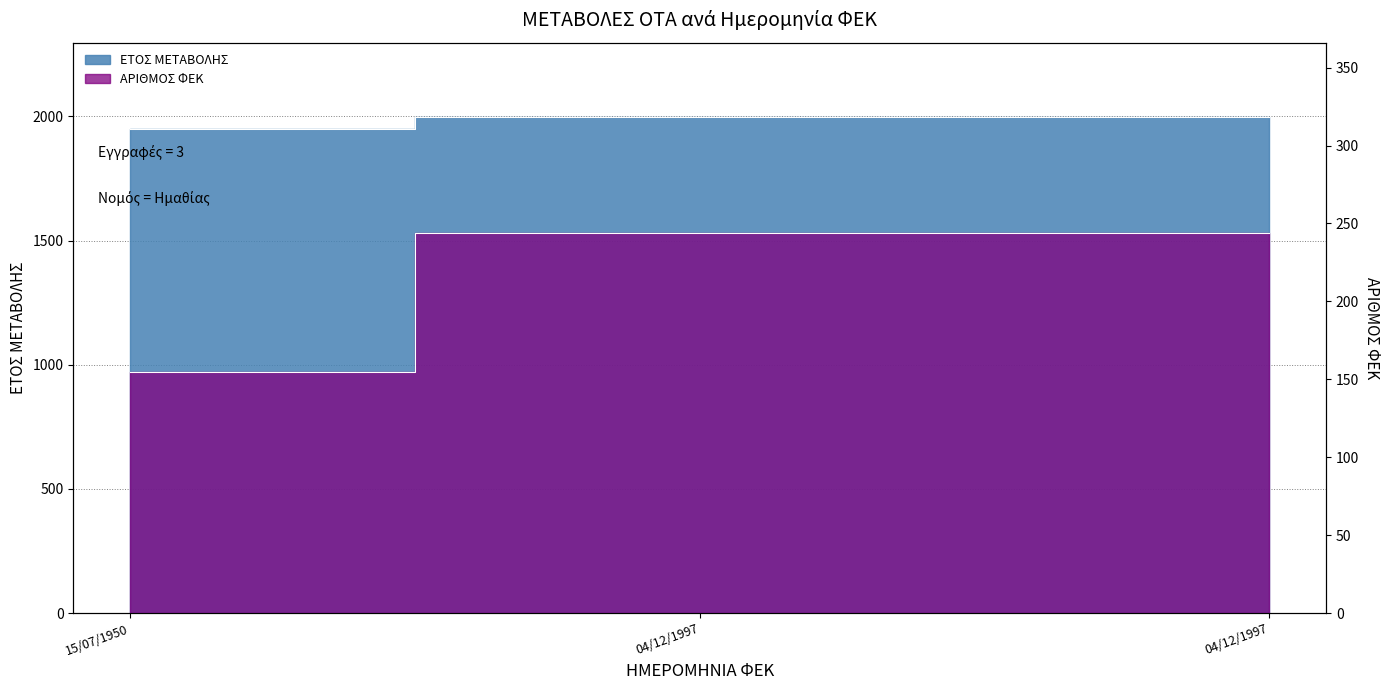

Reading right to left, what are all the values shown in this chart?

ΕΤΟΣ ΜΕΤΑΒΟΛΗΣ: 04/12/1997=1997	04/12/1997=1997	15/07/1950=1950
ΑΡΙΘΜΟΣ ΦΕΚ: 04/12/1997=244	04/12/1997=244	15/07/1950=155